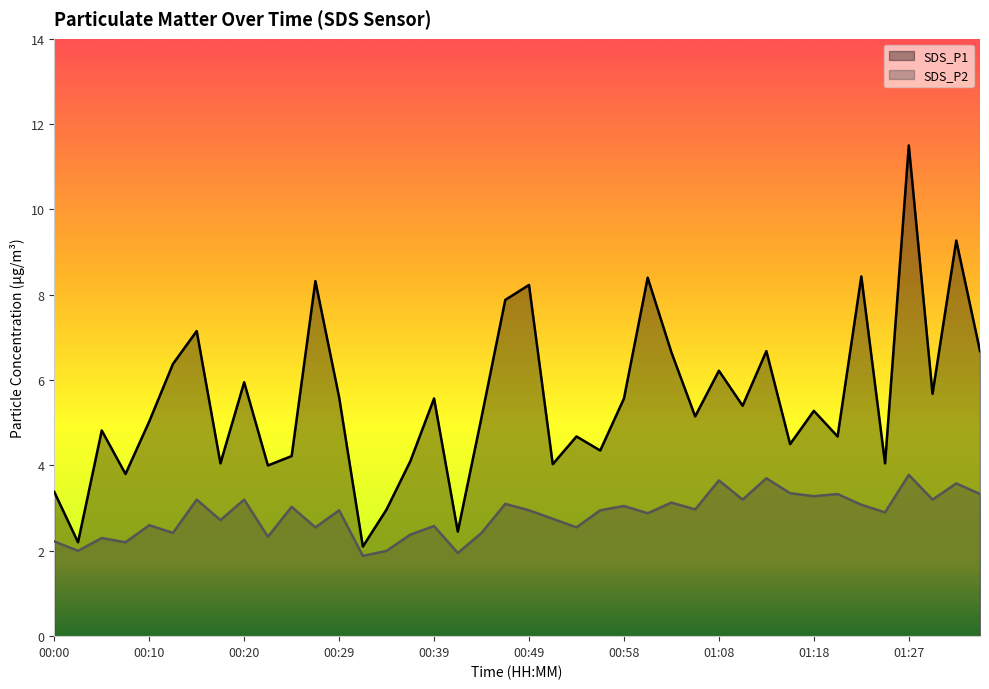

At which label is SDS_P2 closest to 2?

00:03